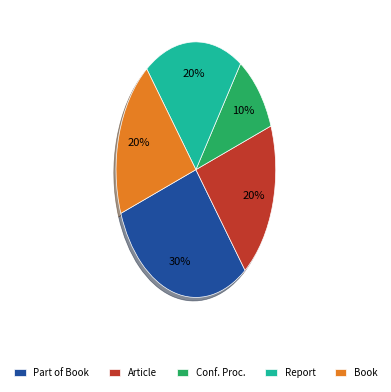

Do Conf. Proc. and Part of Book together represent more than half of the pie?

No